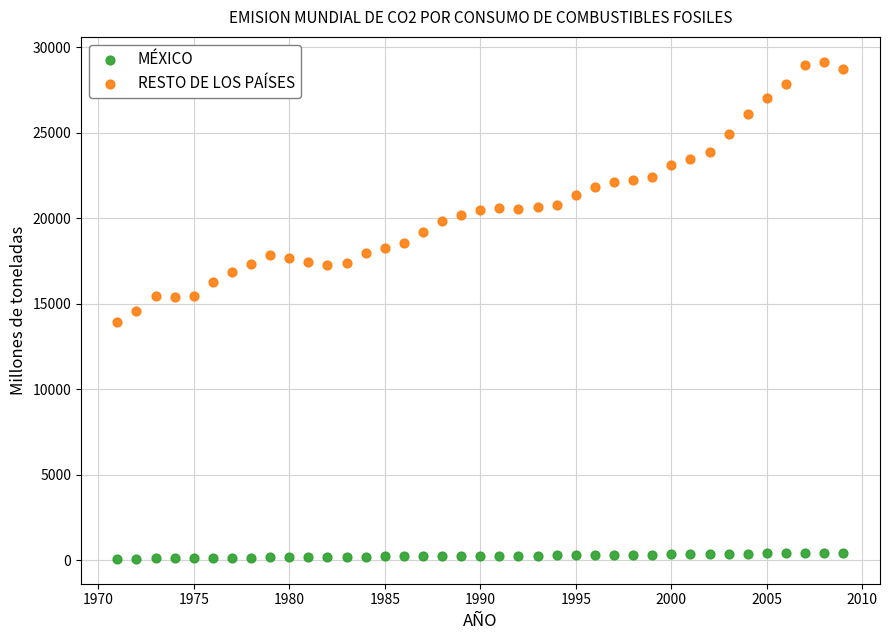

Which series contains the lowest Y value?

MÉXICO